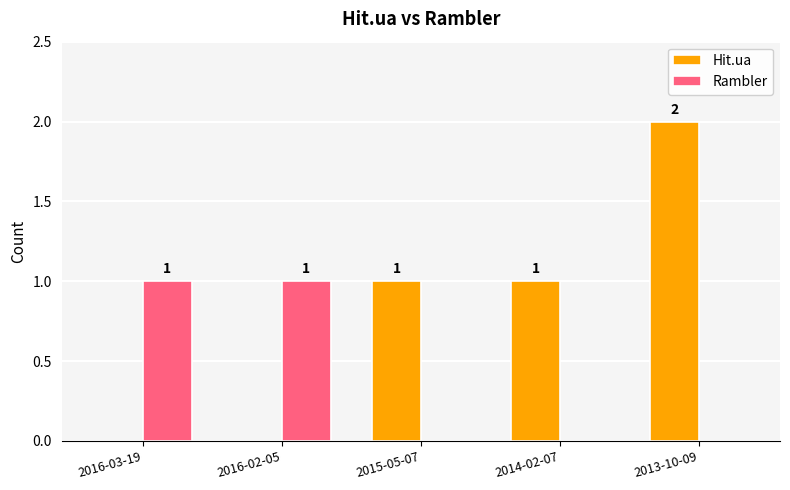

Which category has the highest value across all series?

2013-10-09